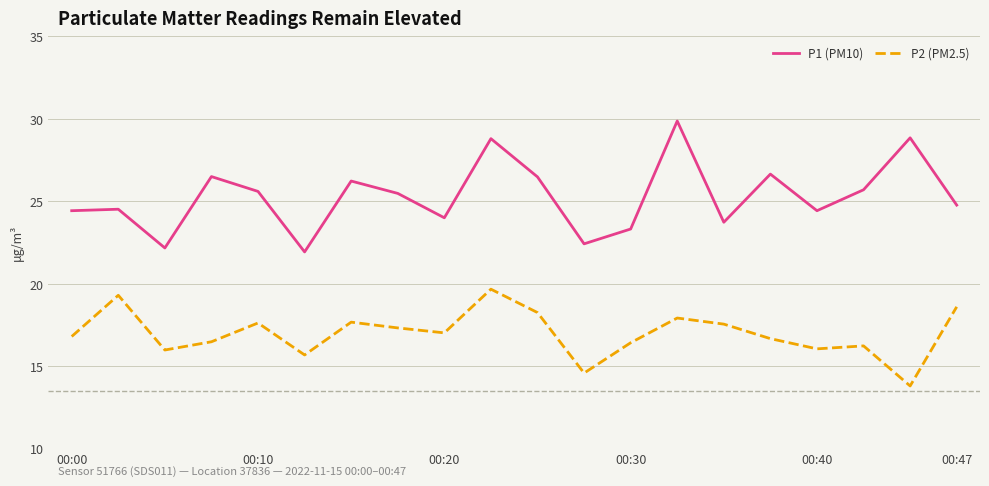

Rank the series by their average value, from highest to lowest.

P1 (PM10), P2 (PM2.5)